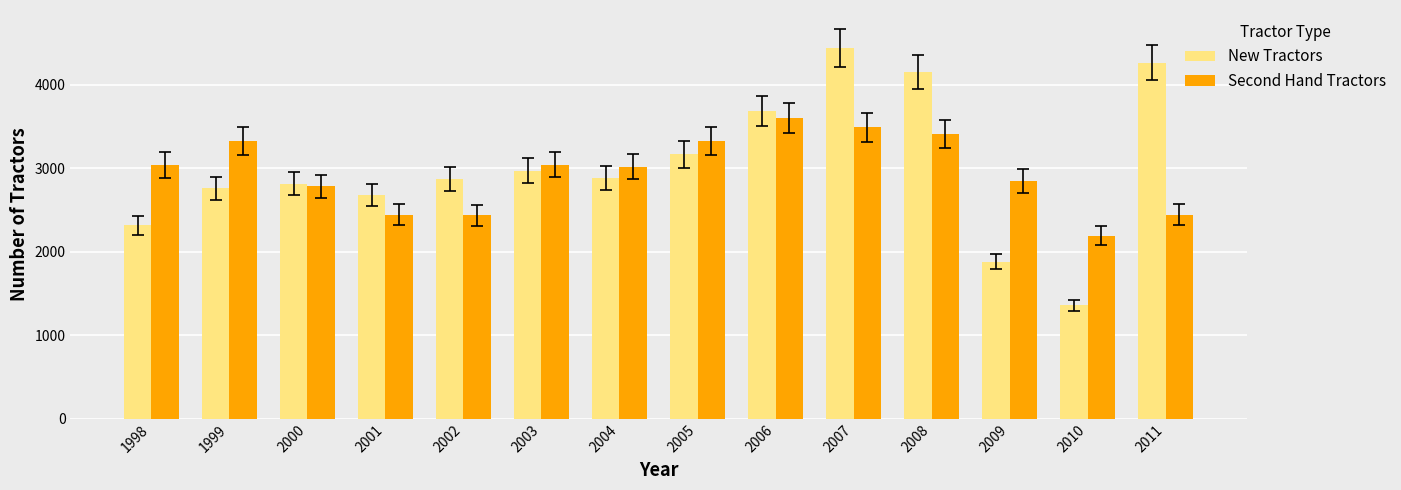

What is the maximum value shown in the chart?

4442